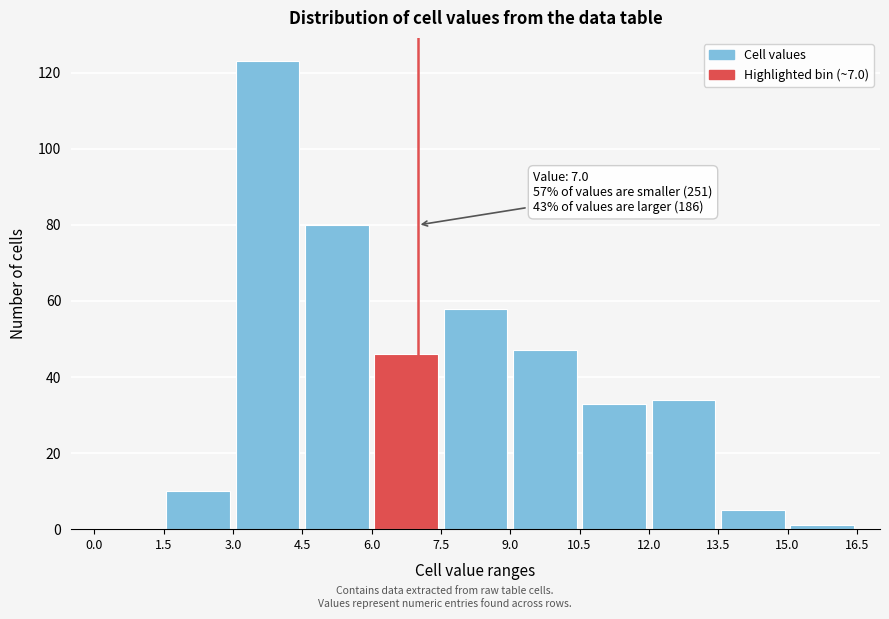

Over which range of the x-axis is the bar tallest?

3.0 to 4.5